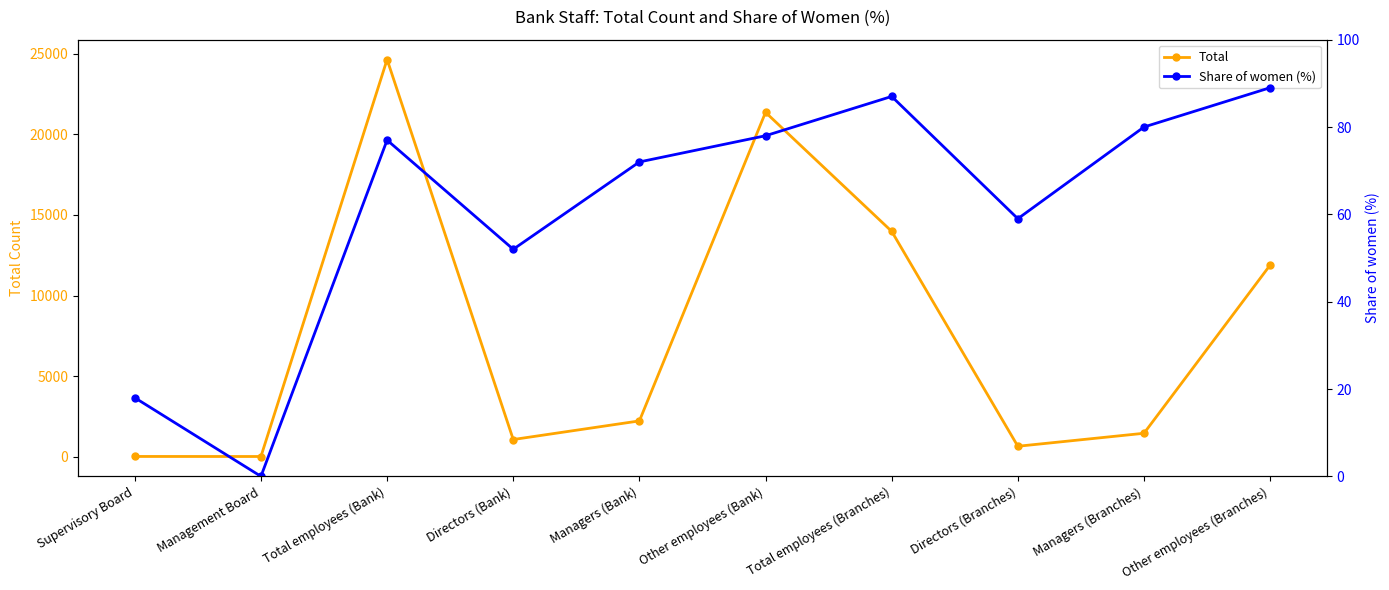

Reading left to right, transcribe all the data shown in this chart.

Total: Supervisory Board=11	Management Board=8	Total employees (Bank)=24652	Directors (Bank)=1062	Managers (Bank)=2218	Other employees (Bank)=21372	Total employees (Branches)=13985	Directors (Branches)=644	Managers (Branches)=1450	Other employees (Branches)=11891
Share of women (%): Supervisory Board=18	Management Board=0	Total employees (Bank)=77	Directors (Bank)=52	Managers (Bank)=72	Other employees (Bank)=78	Total employees (Branches)=87	Directors (Branches)=59	Managers (Branches)=80	Other employees (Branches)=89